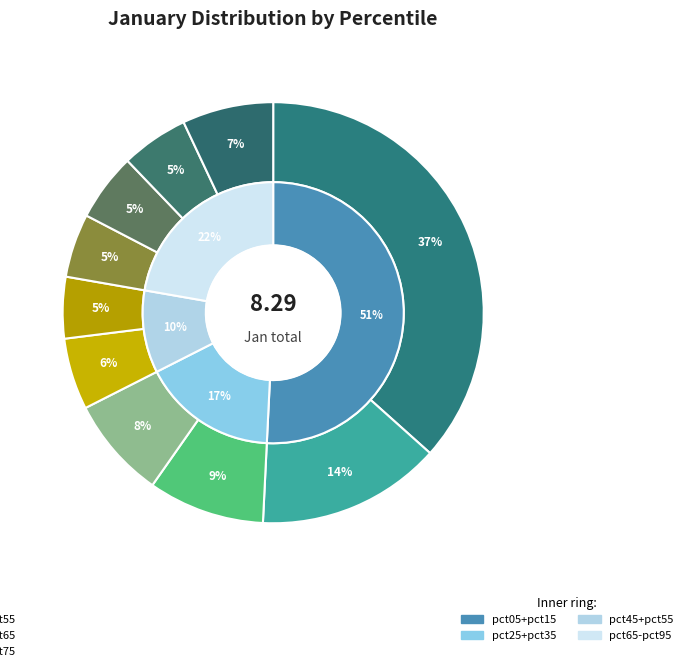

Which has a higher value, pct65 or pct95?

pct95